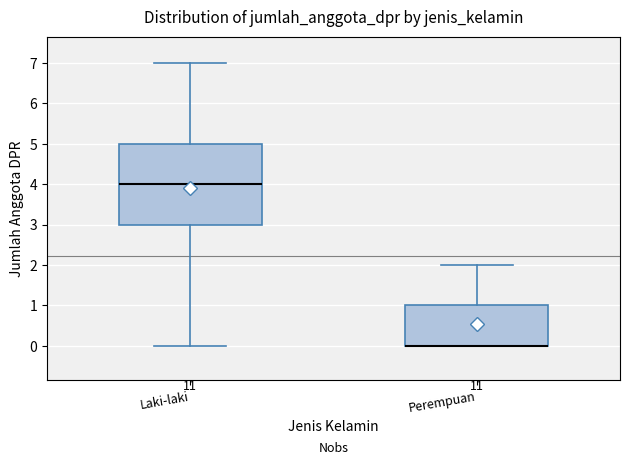

Reading left to right, transcribe this box plot: for each box, give where its median line is, the range the box spans, and where its two whiskers end, as read against the y-axis. The values are not printed on the chart, so give them approximately, as read against the axis.

Laki-laki: median 4, box 3 to 5, whiskers 0 to 7
Perempuan: median 0 (drawn on the box's lower edge), box 0 to 1, whiskers 0 to 2